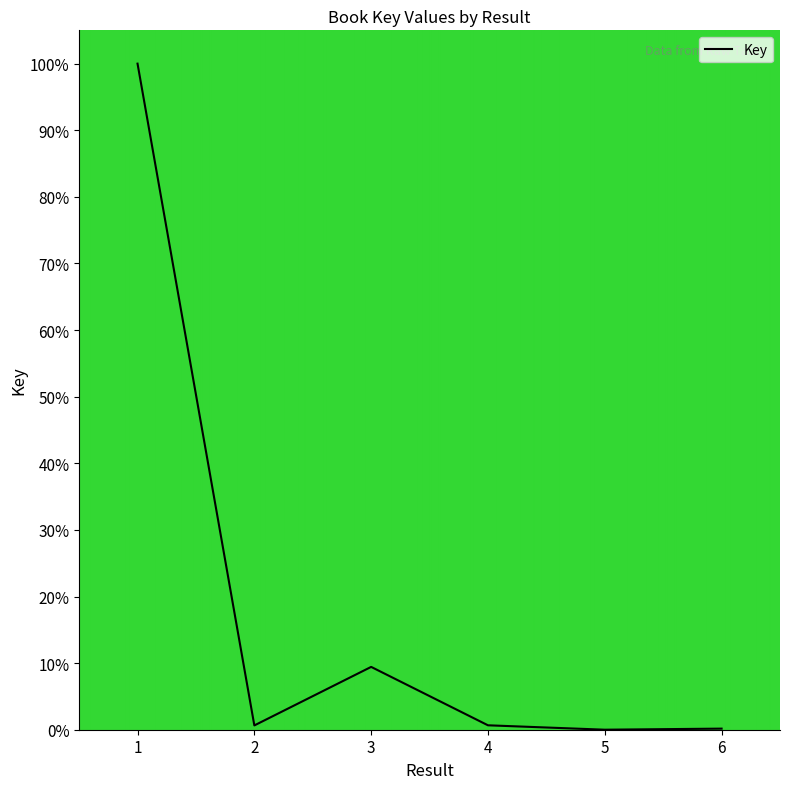

Does the chart have visible grid lines?

No